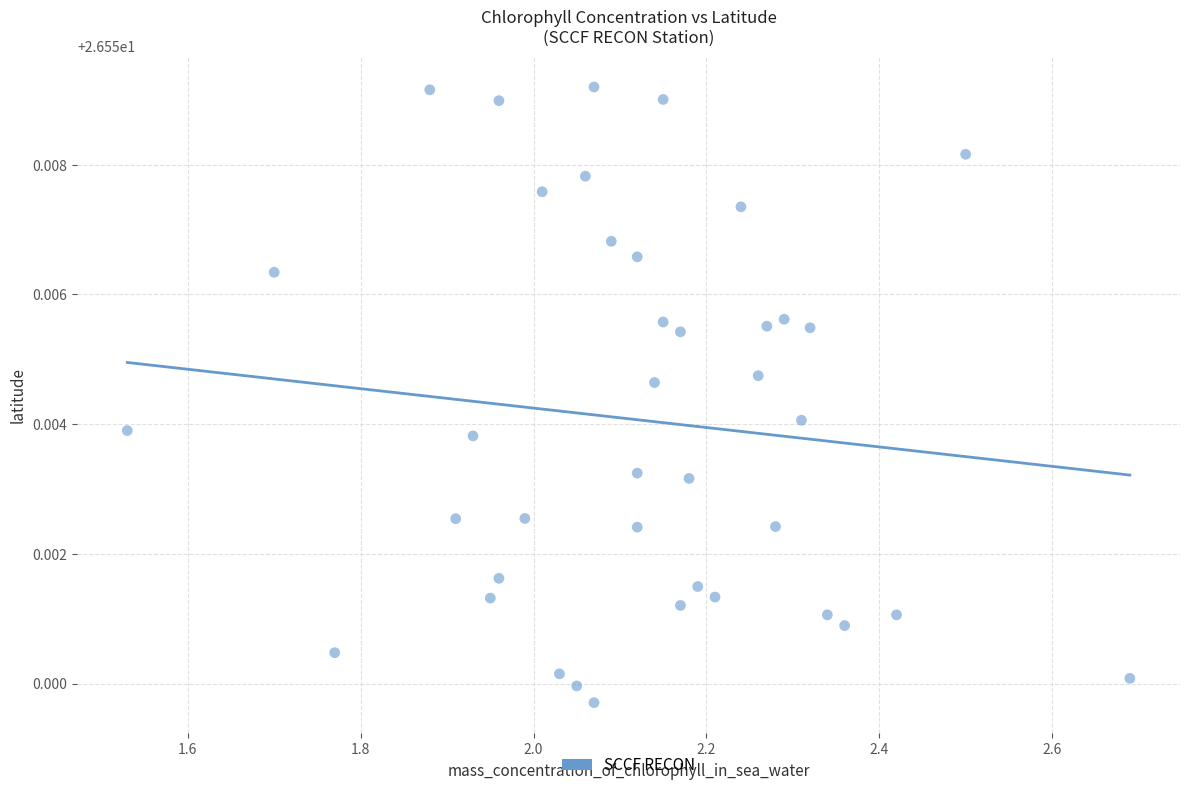

What is the range of X values (max minus min)?

1.2